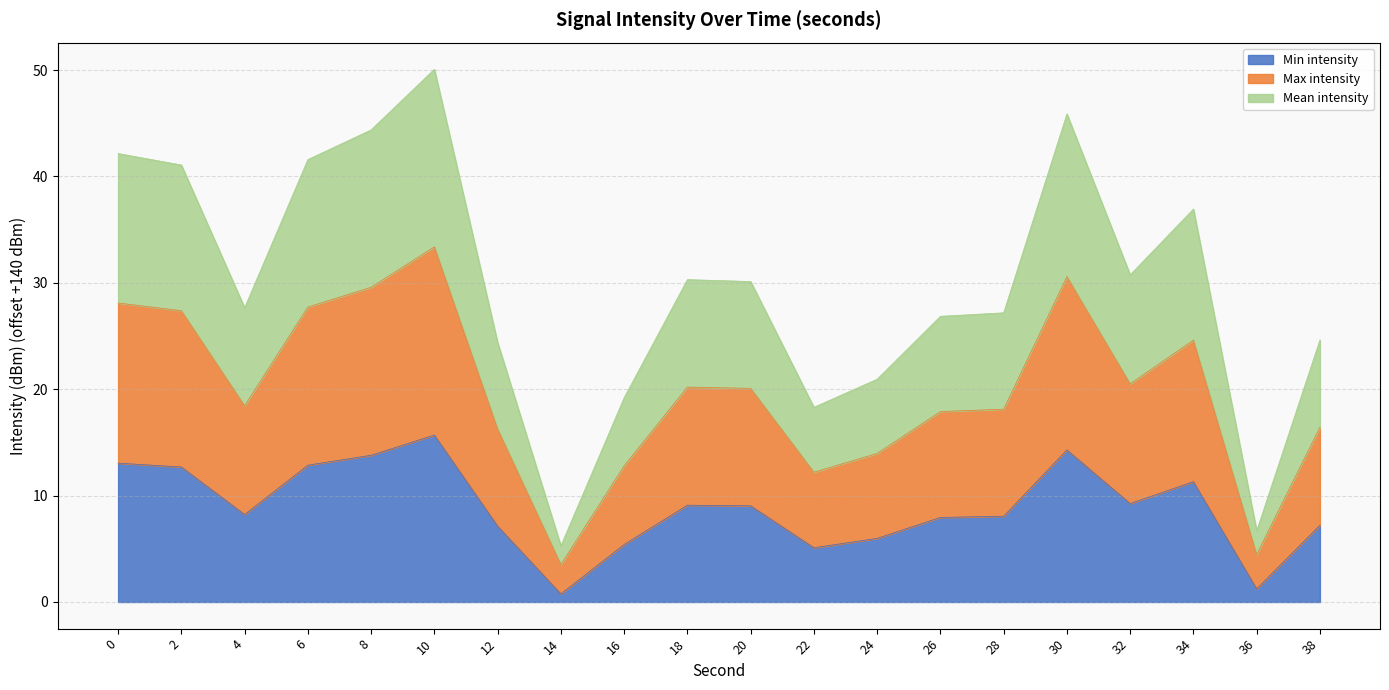

What is the sum of the Min intensity values at 20 and 22?

14.1